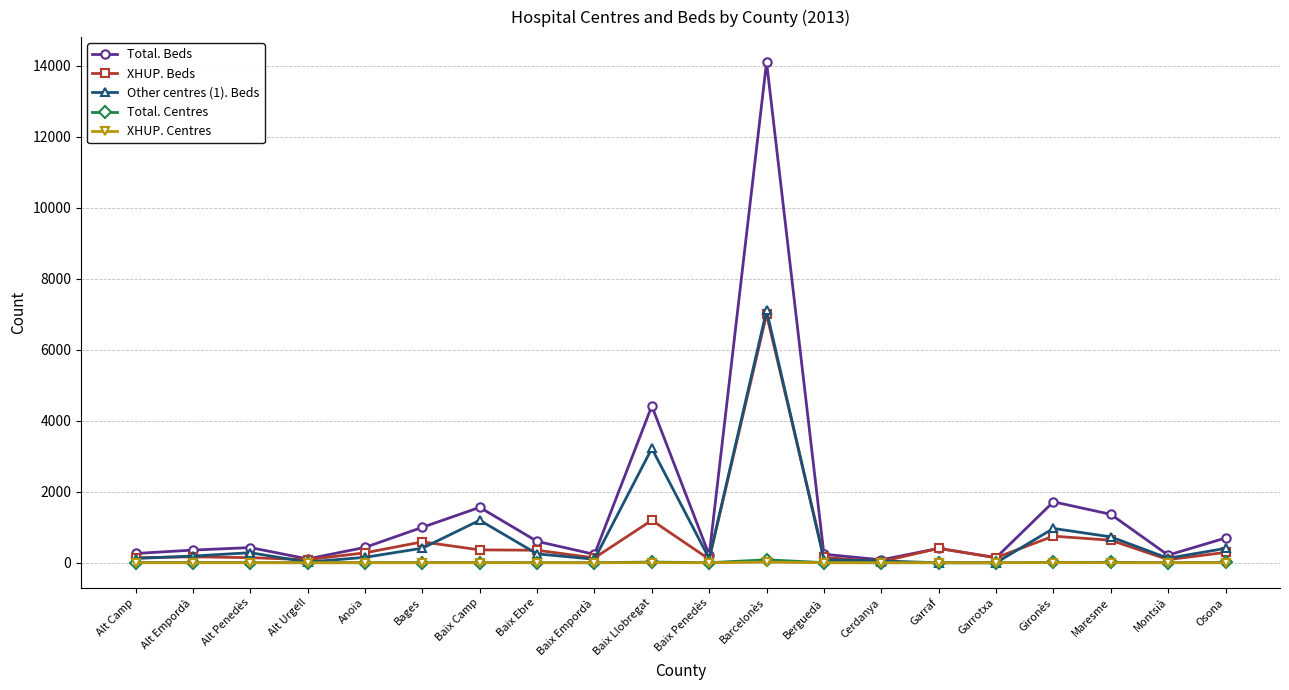

What is the difference between the Total. Beds values at Garraf and Berguedà?

166